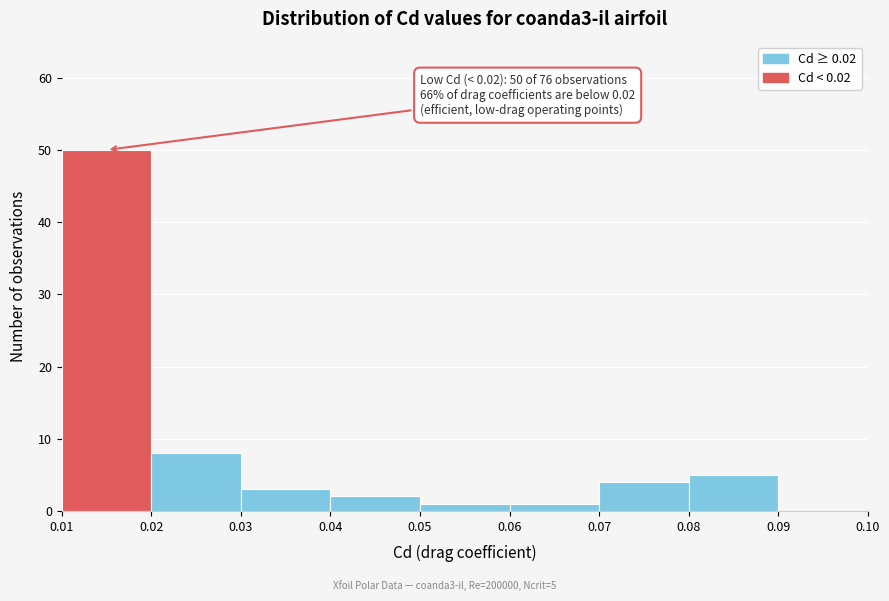

Which range on the x-axis has the tallest bar?

0.01 to 0.02